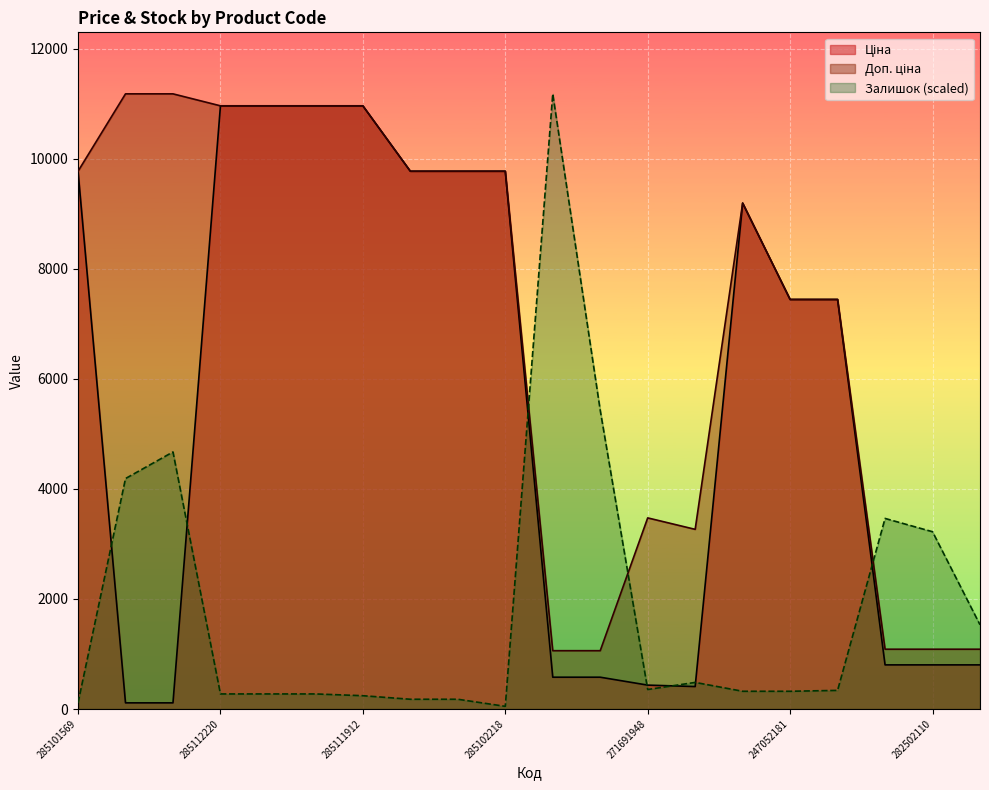

At 285102218, list the series in order from smallest to largest.

Залишок, Ціна, Доп. ціна